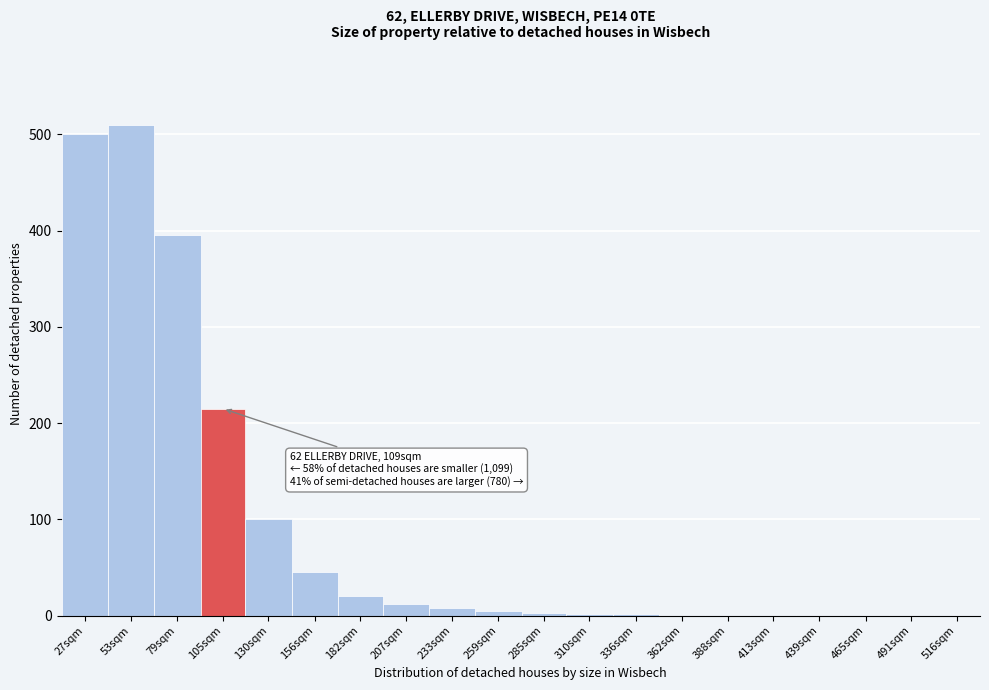

The chart shows a value of 186 at 79sqm. True or false?

False